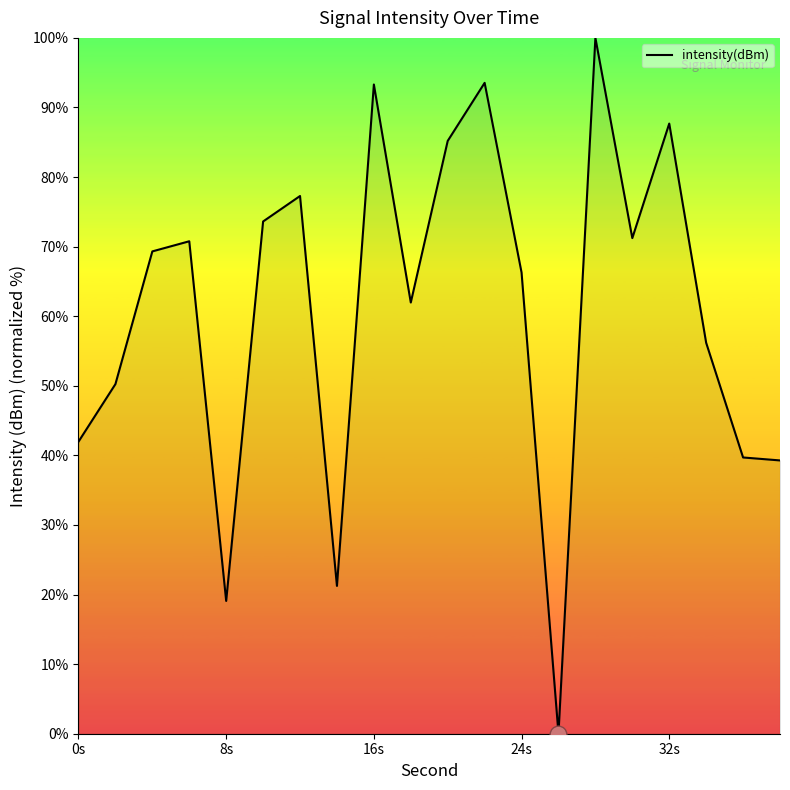

Does the chart display data point markers on the line(s)?

No